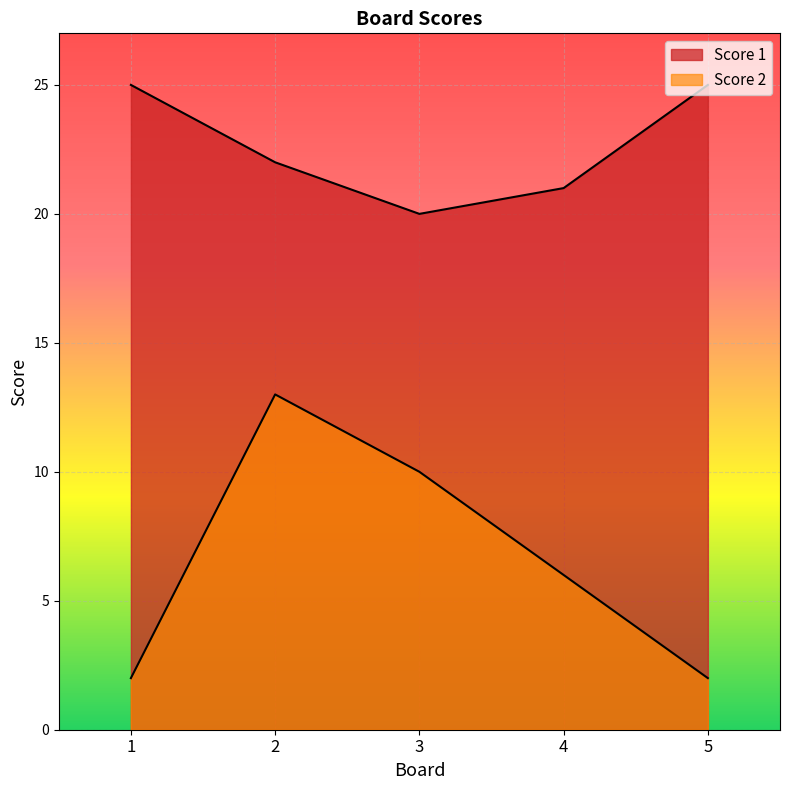

Is the value of Score 2 at 4 greater than the value of Score 1 at 4?

No